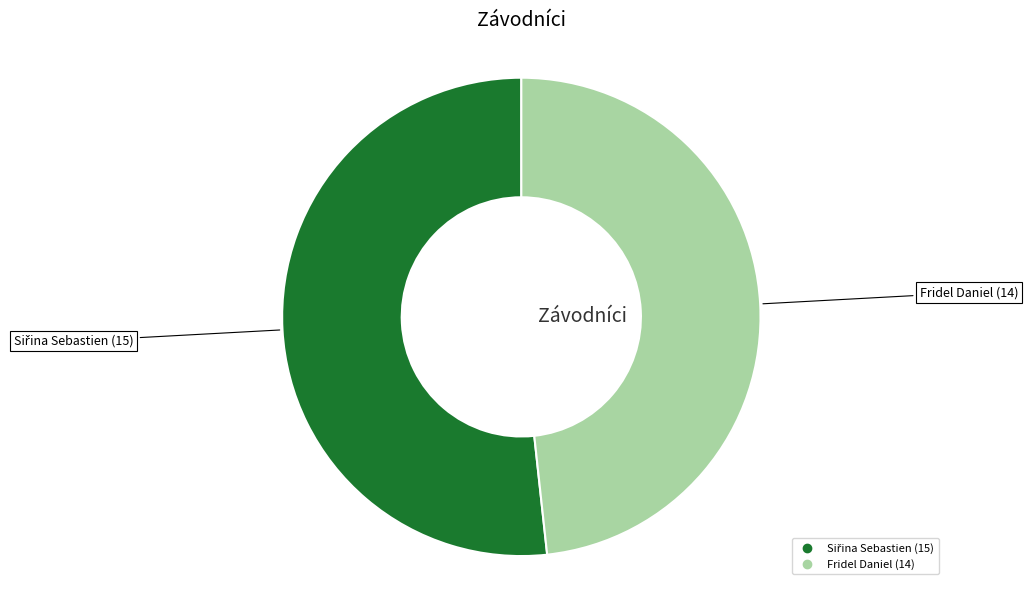

The Fridel Daniel slice represents 48% of the pie. True or false?

True